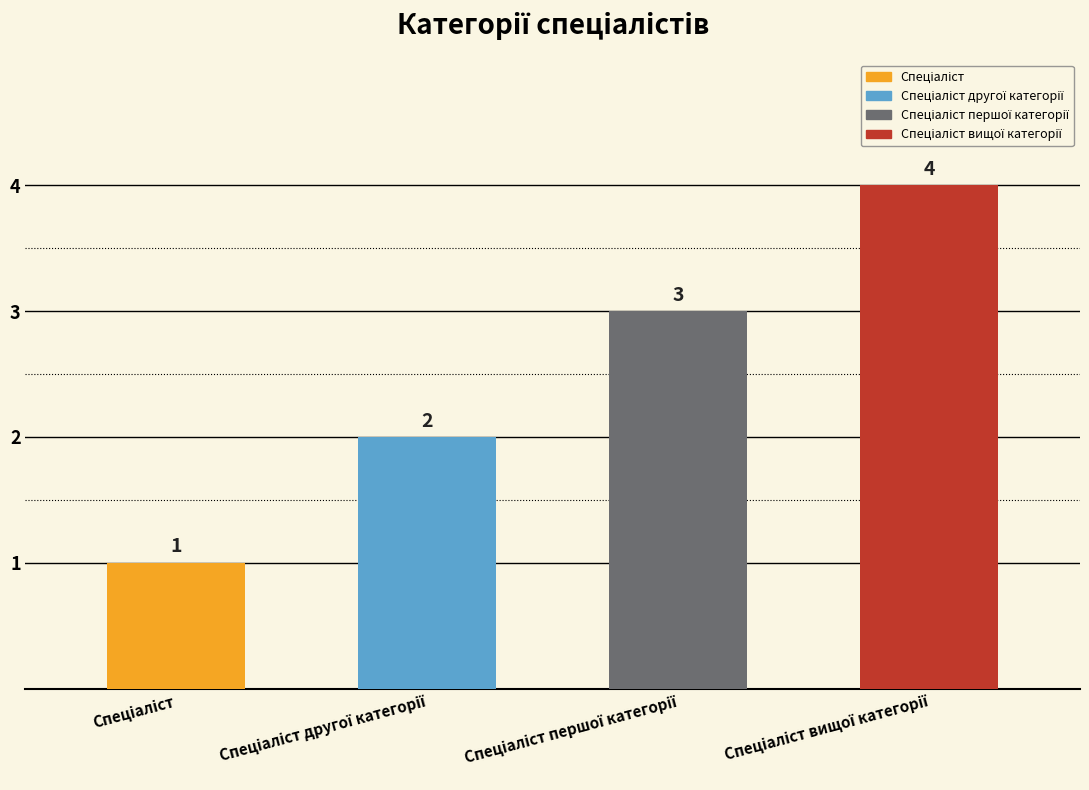

What position from the right is Спеціаліст?

4